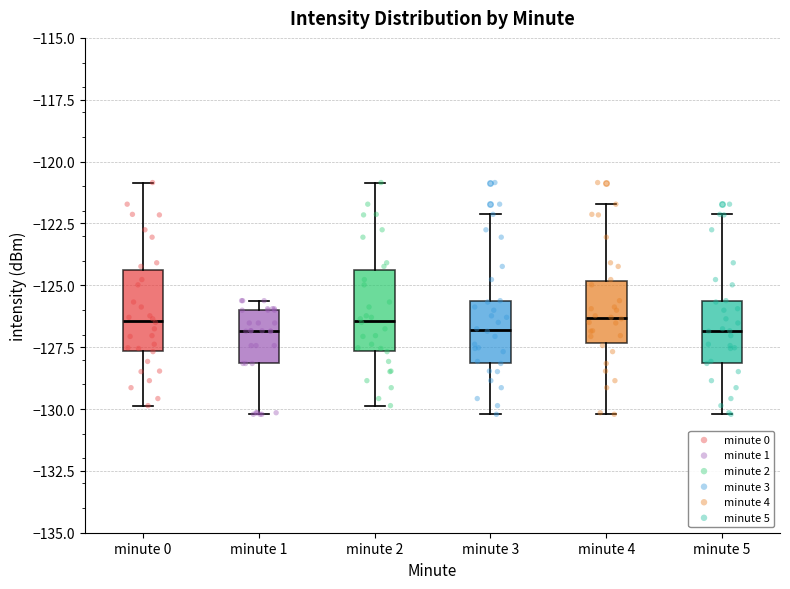

Where is the upper edge of the box for minute 1 on the y-axis? The values are not printed on the chart, so give them approximately, as read against the axis.

-126.0